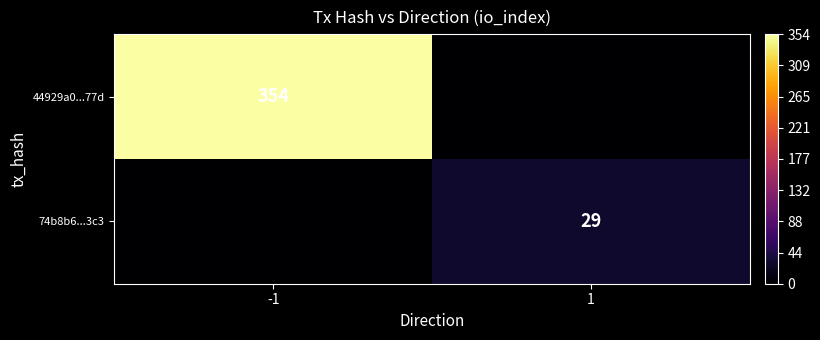

True or false: 74b8b6...3c3 has a value of 19 at 1.

False